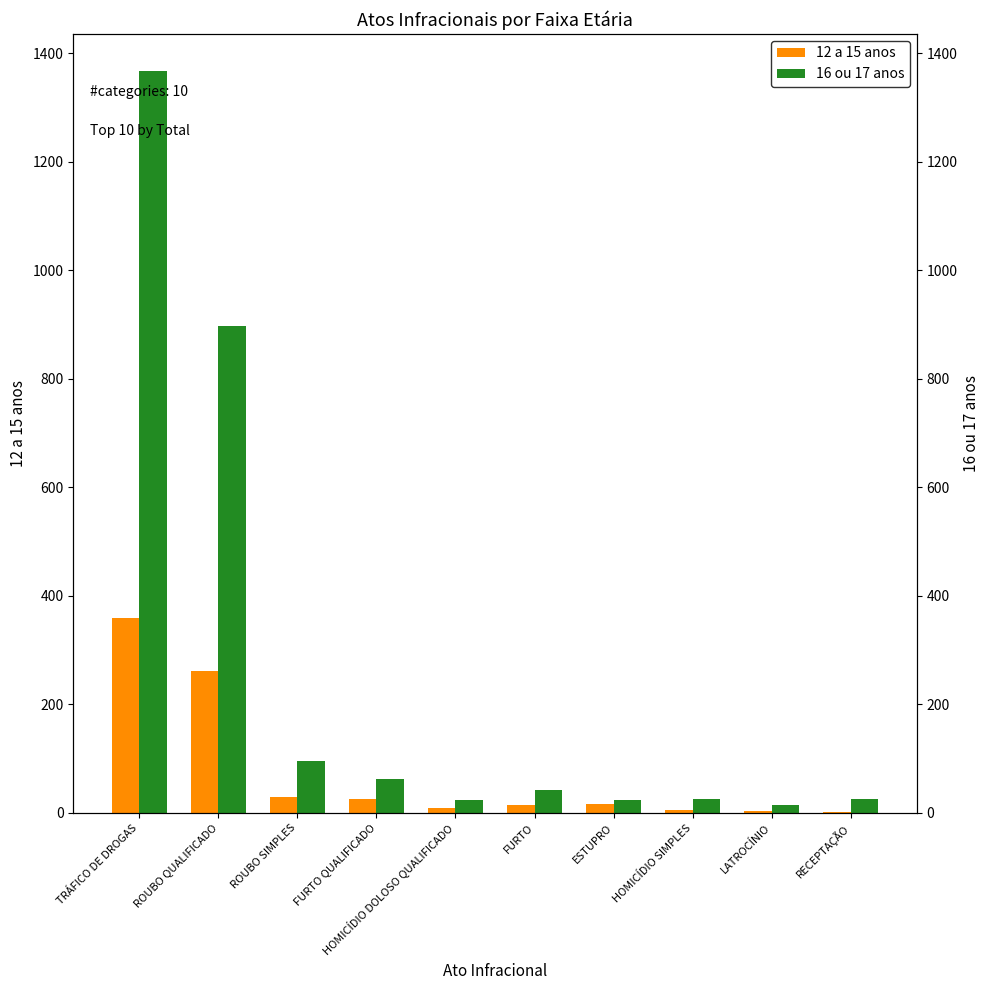

What is the value of the 12 a 15 anos bar at the 5th from the left?

9